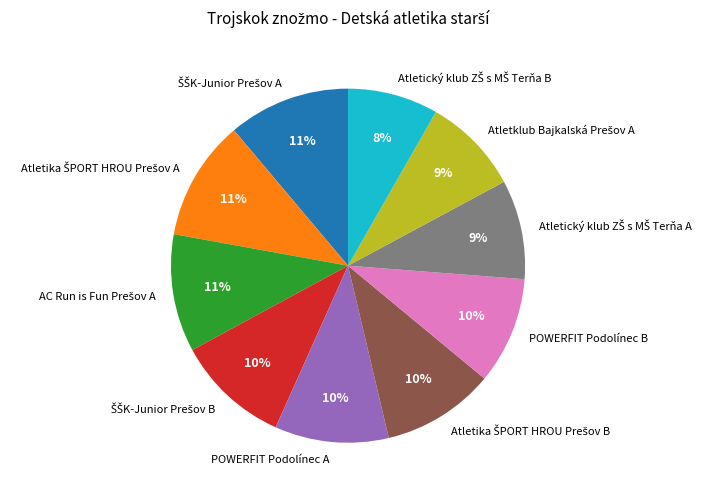

To the nearest percent, what is the difference between the largest and smallest slice percentages?

3%